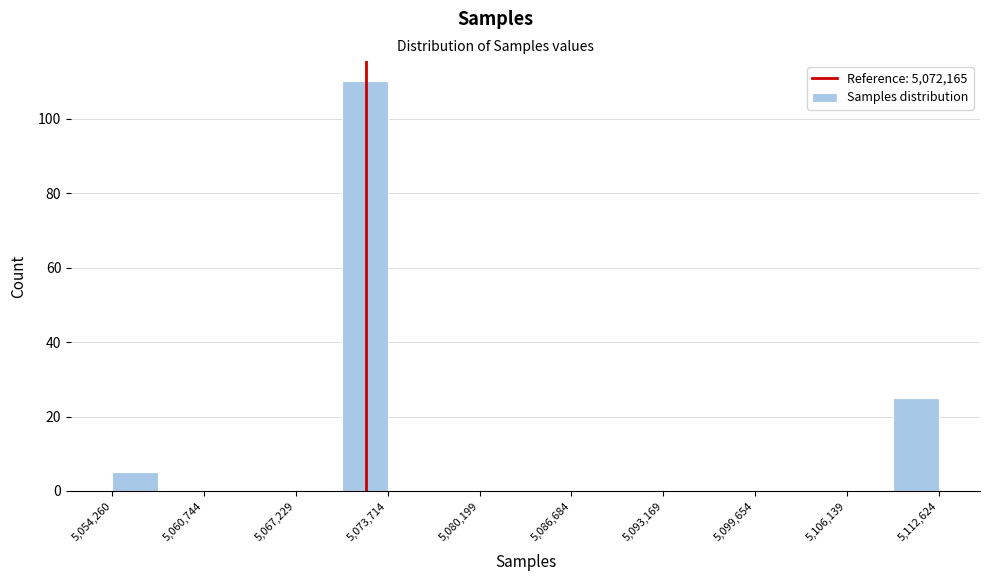

Around what value on the x-axis is the tallest bar? Give the approximate position of its centre, as read against the axis.

5072000